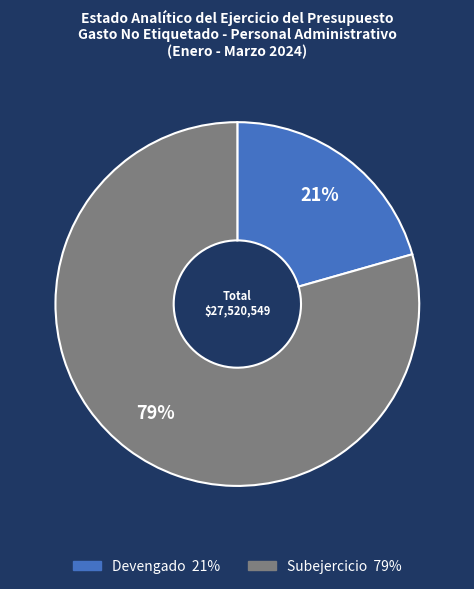

Which category has the biggest portion of the pie?

Subejercicio